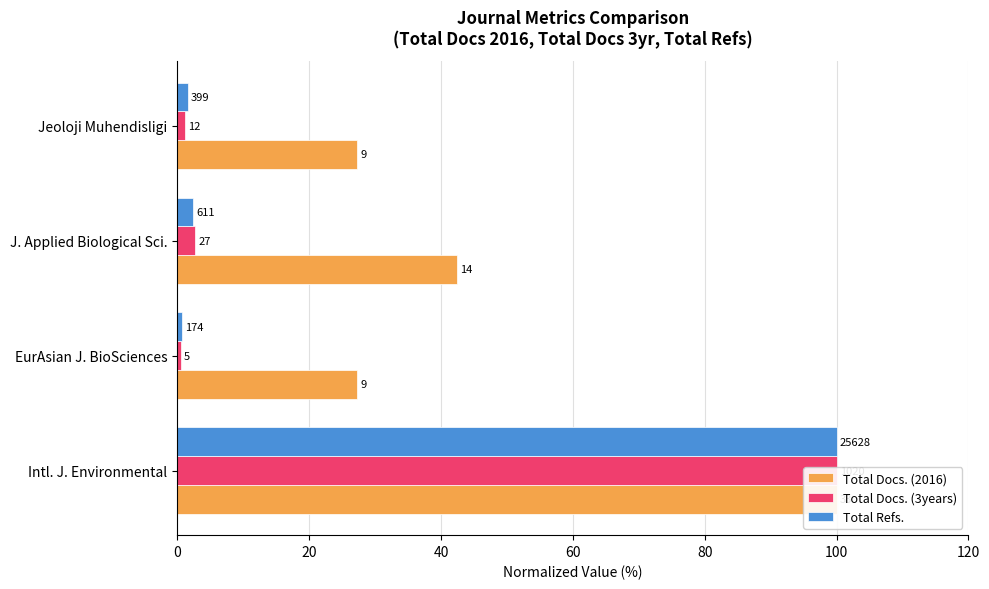

Reading left to right, list all the values displayed in this chart.

Total Docs. (2016): 100.0	27.3	42.4	27.3
Total Docs. (3years): 100.0	0.5	2.6	1.2
Total Refs.: 100.0	0.7	2.4	1.6